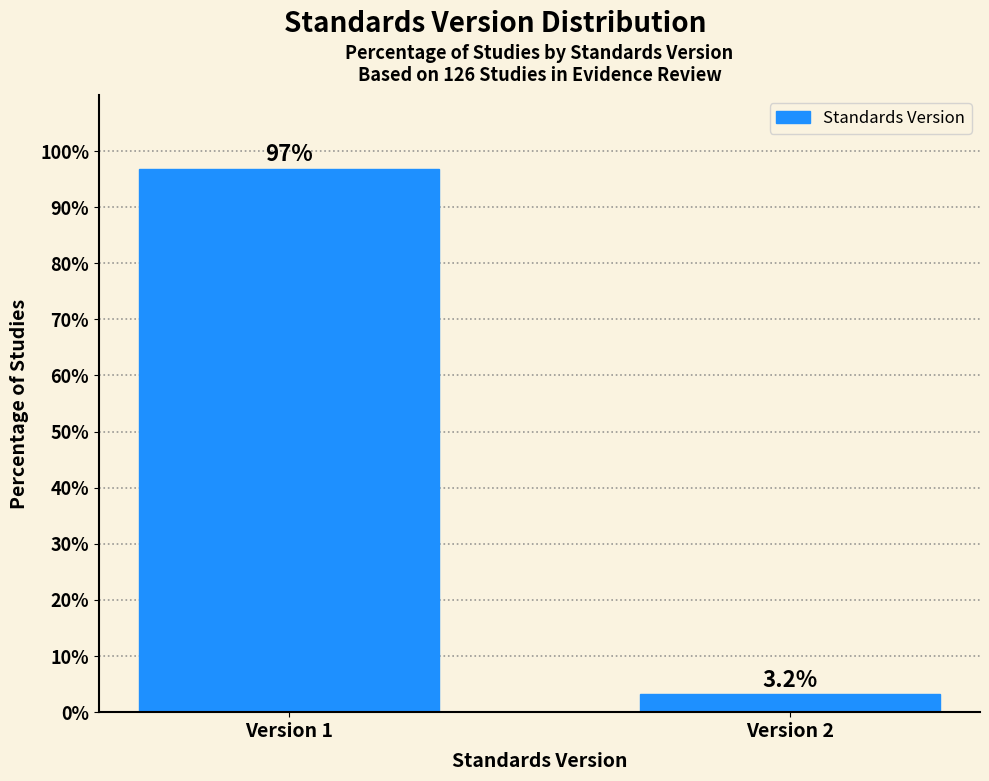

Reading left to right, what are all the values shown in this chart?

Version 1=96.8	Version 2=3.2